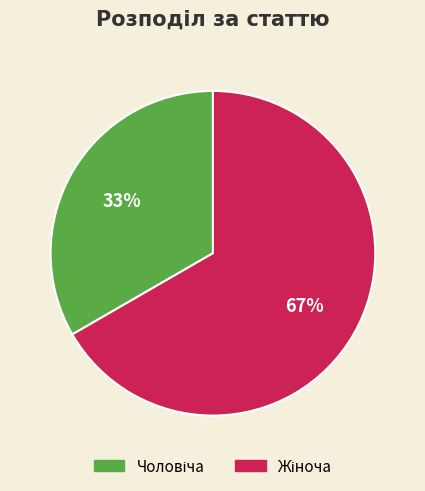

Does Чоловіча represent more than half of the total?

No